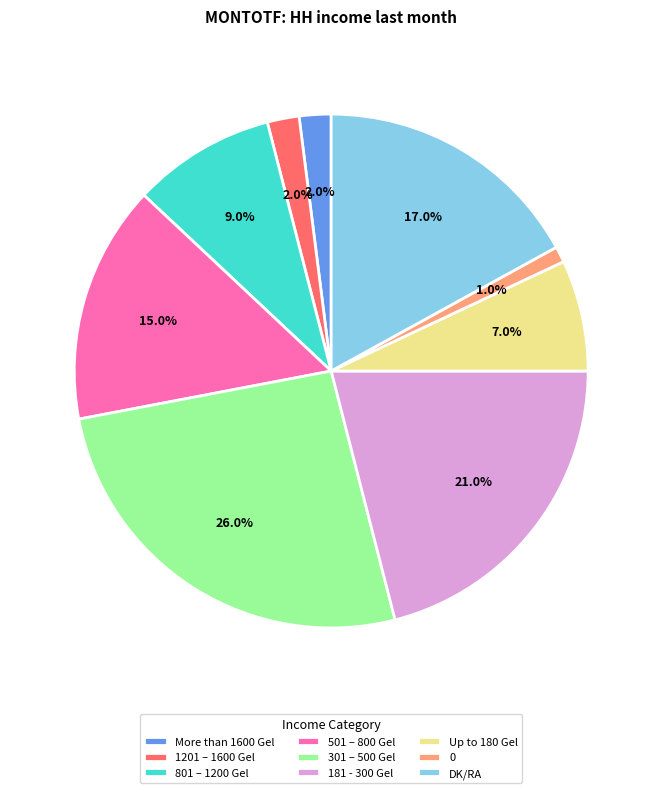

True or false: DK/RA accounts for 17% of the total.

True